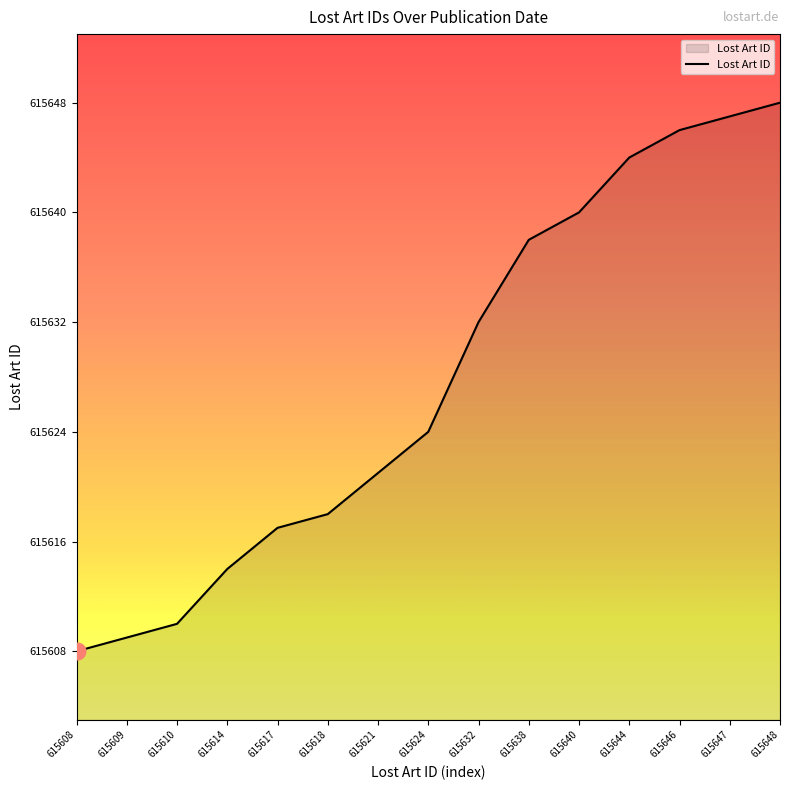

Which has a higher value, 615608 or 615648?

615648